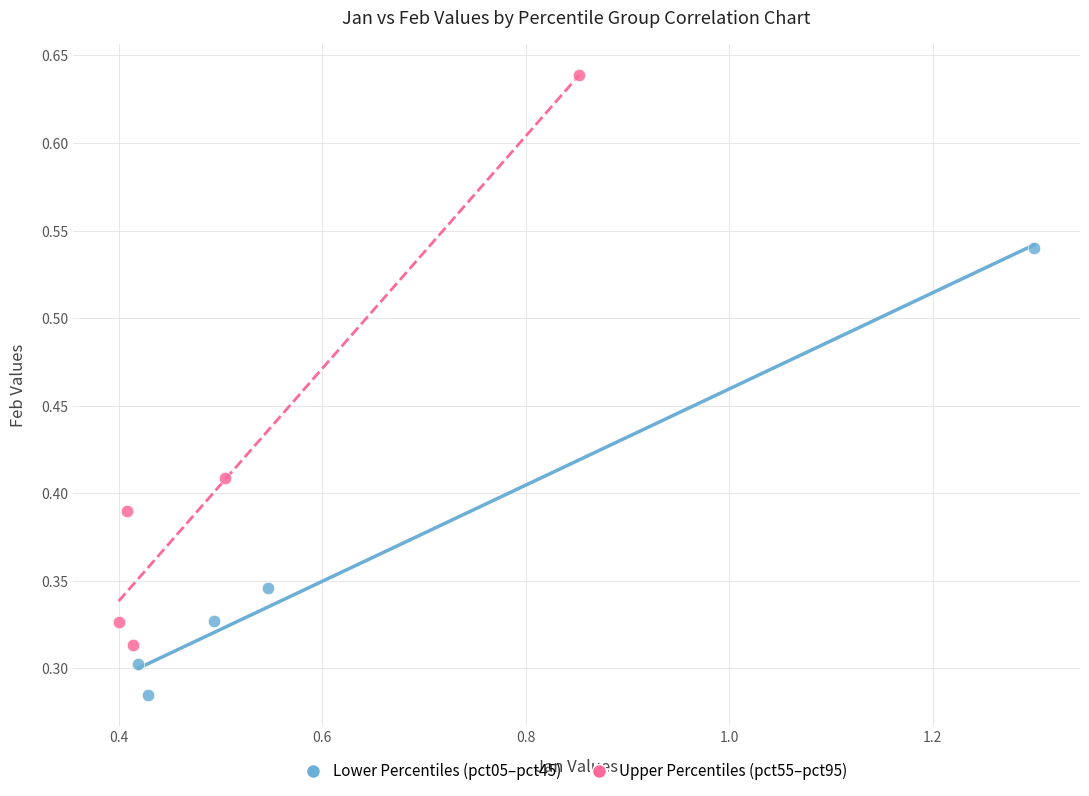

Which series contains the lowest Y value?

Lower Percentiles (pct05–pct45)